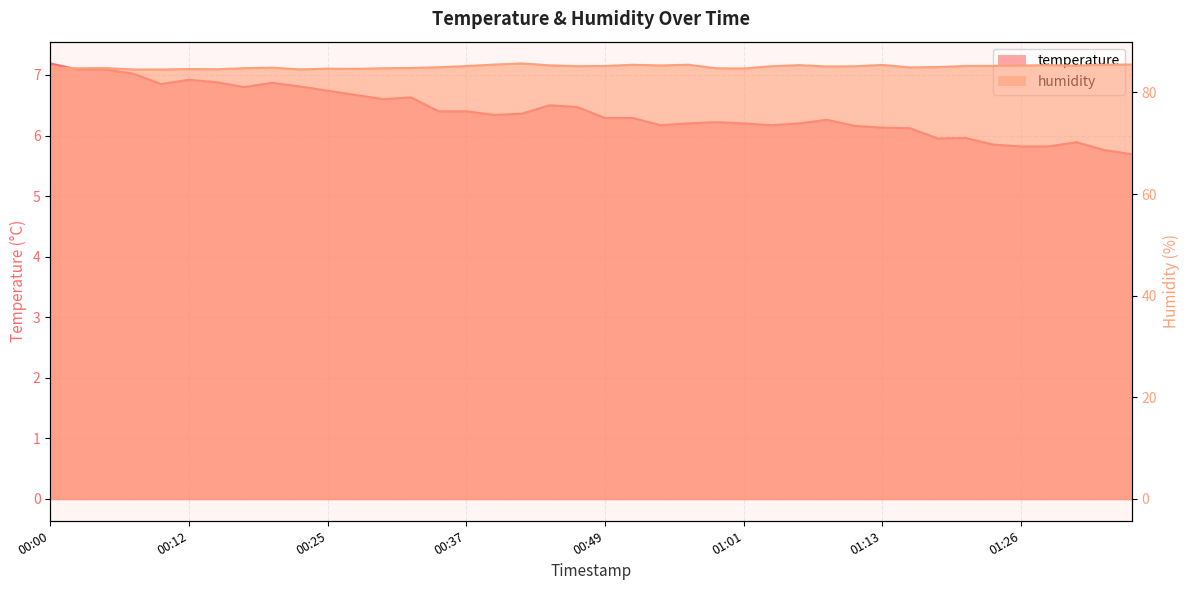

Where is the first local minimum for temperature?

00:10